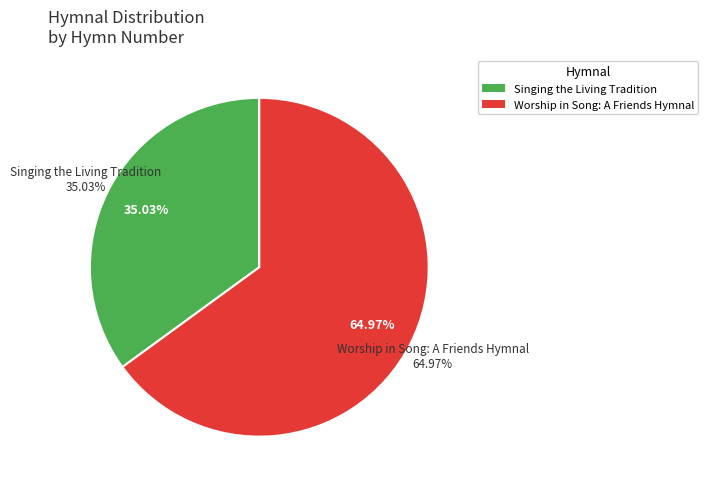

To the nearest percent, what percentage of the pie is Worship in Song: A Friends Hymnal?

65%